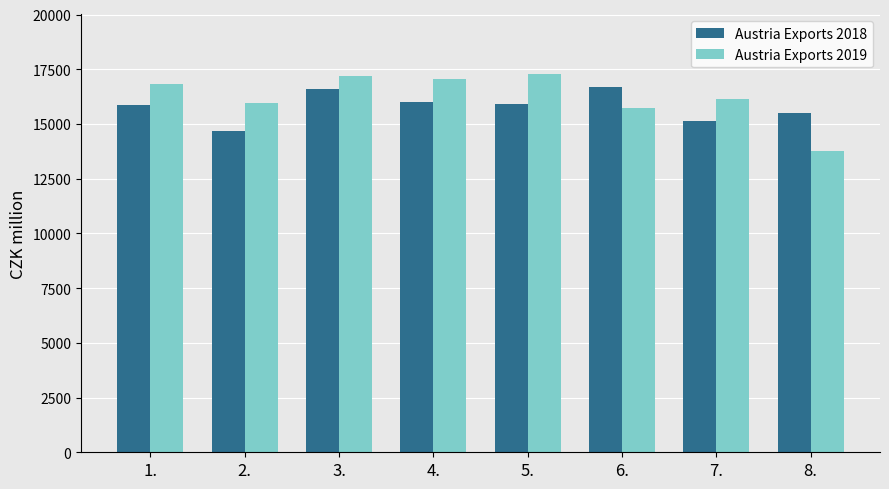

What is the difference between the second highest and second lowest values in the Austria Exports 2018 series?

1471